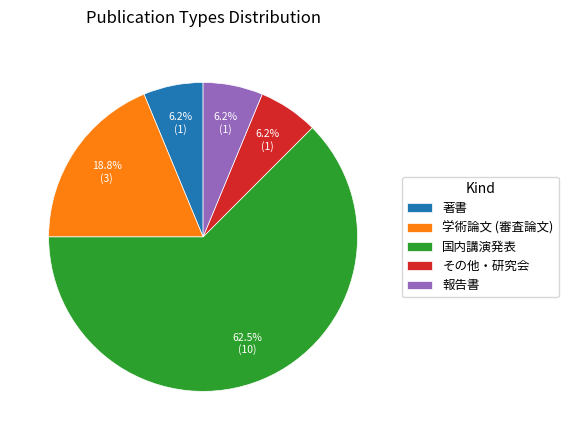

To the nearest percent, what is the average slice percentage?

20%